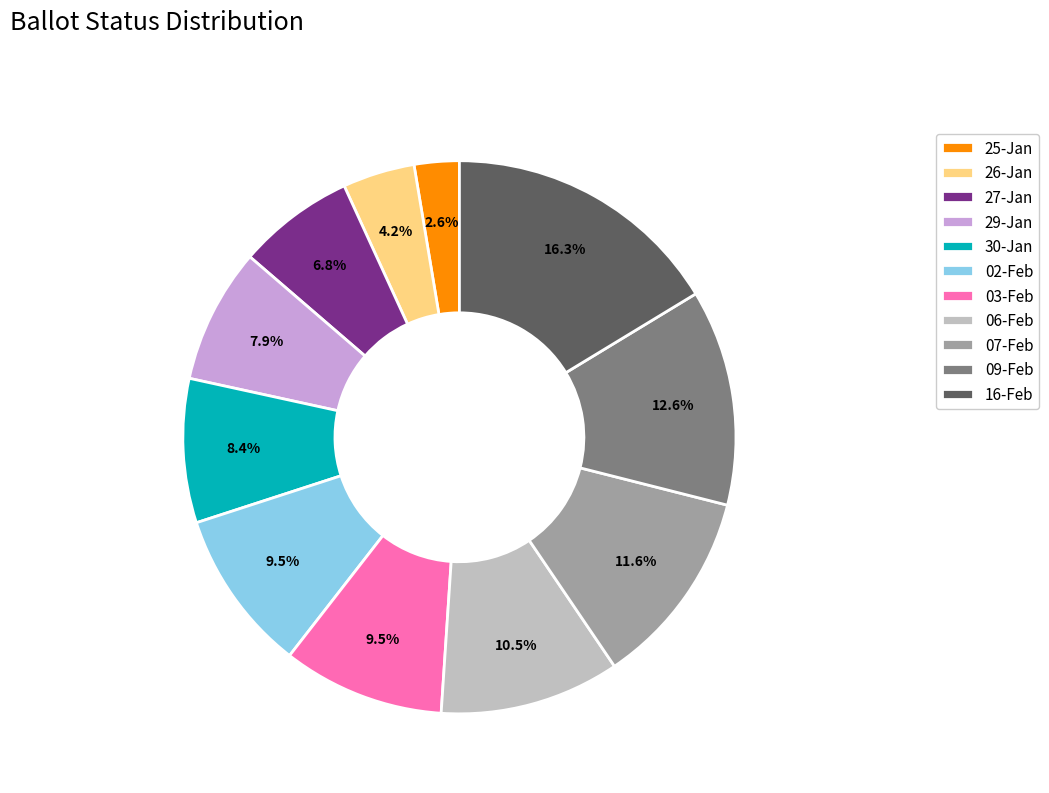

Which has a higher value, 26-Jan or 25-Jan?

26-Jan